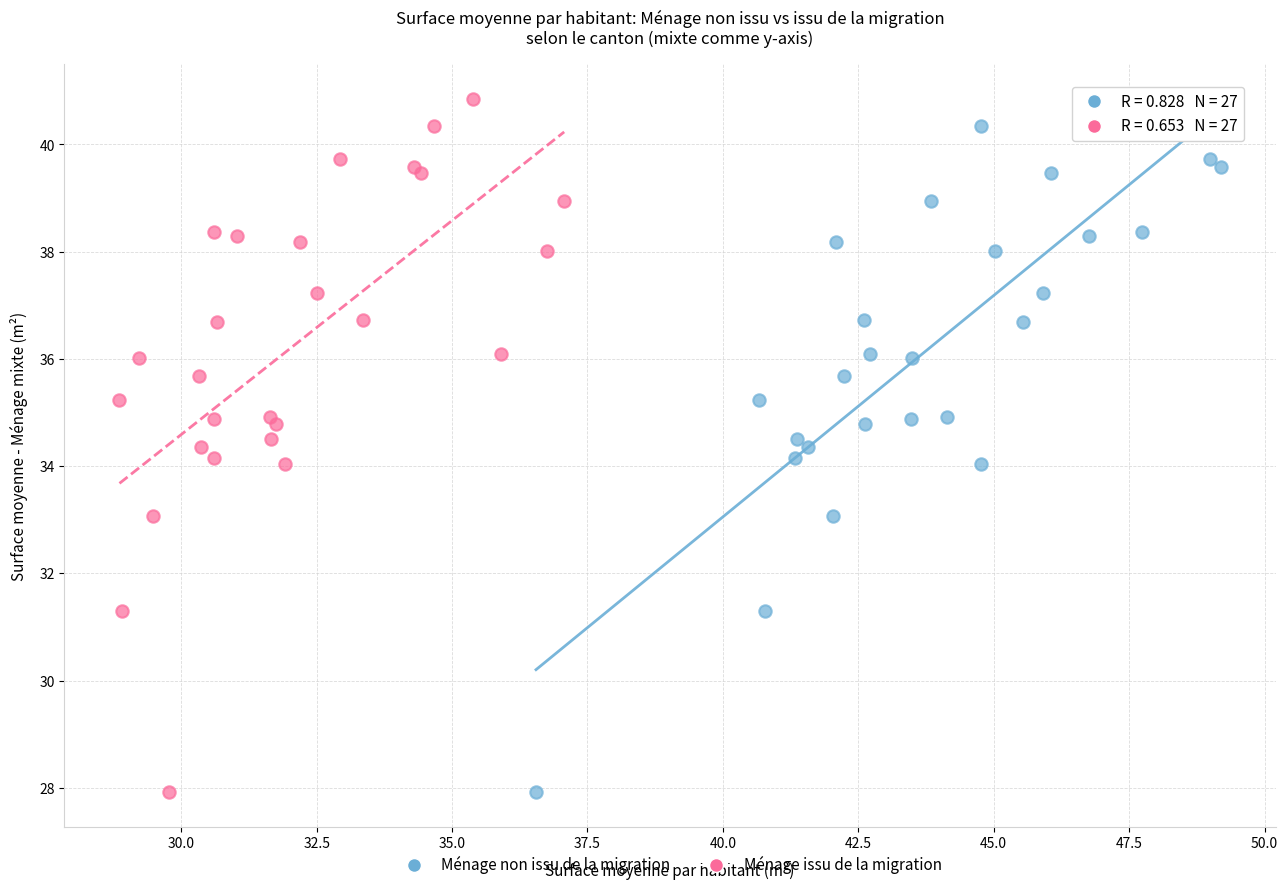

What are all the series names shown in the legend?

Ménage non issu de la migration, Ménage issu de la migration